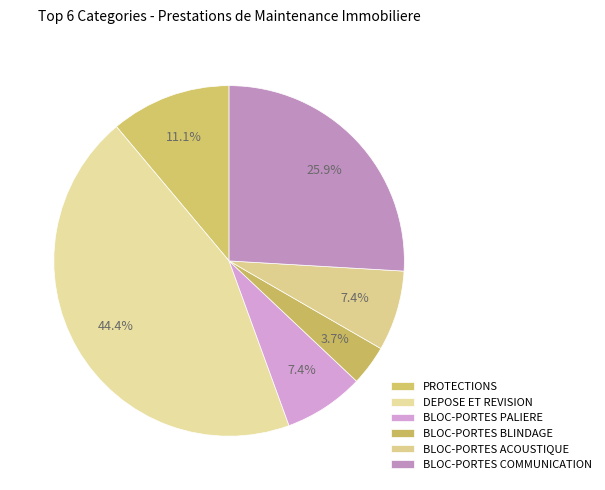

Is there a majority slice in this chart?

No